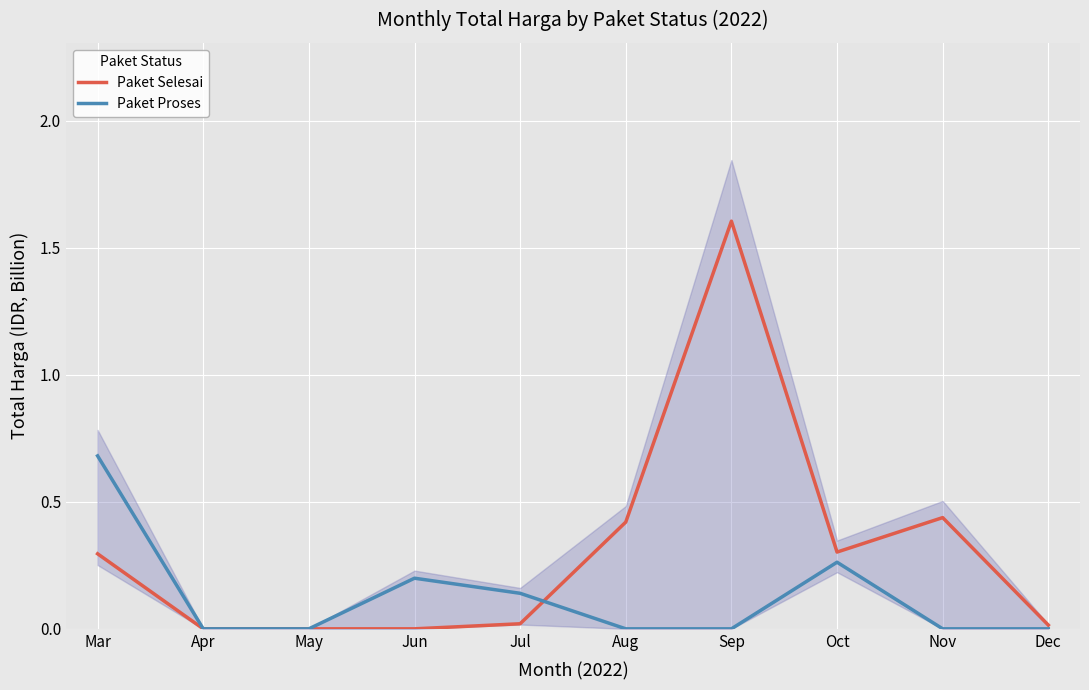

Is it true that Paket Proses equals 0.1 at Jul?

True